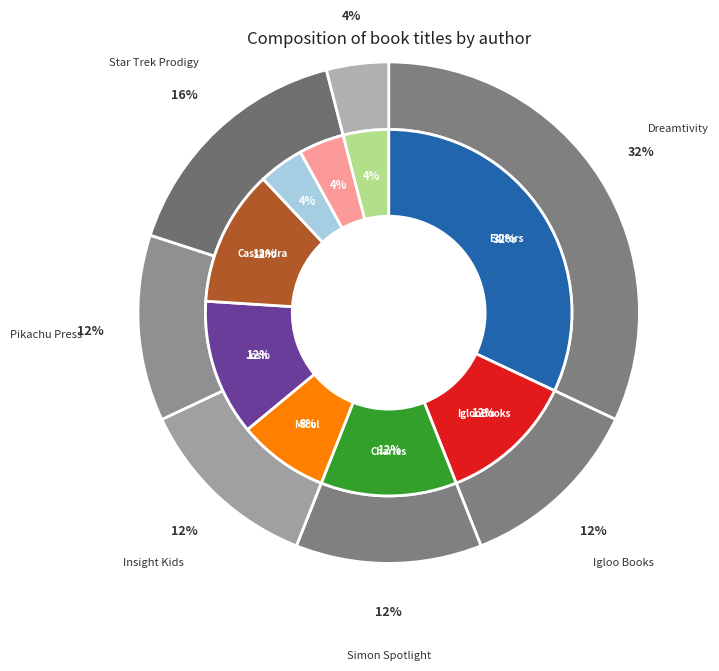

Combined, do Josh Bates (201754159) and Judy Blume (1269075) account for over 50%?

No